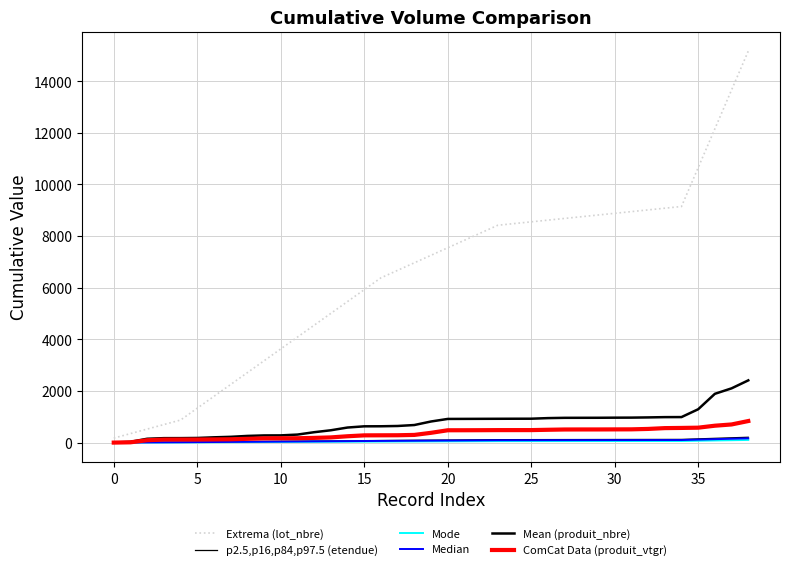

What is the label of the 21st point from the right?

18